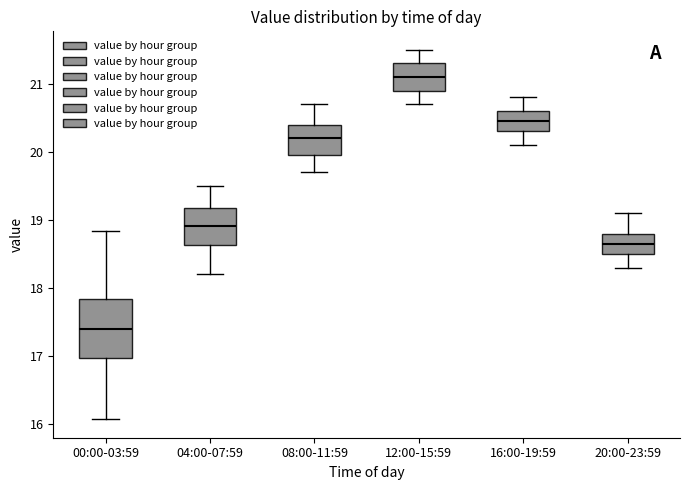

Comparing the boxes themselves (not the whiskers), which one is the tallest?

00:00-03:59